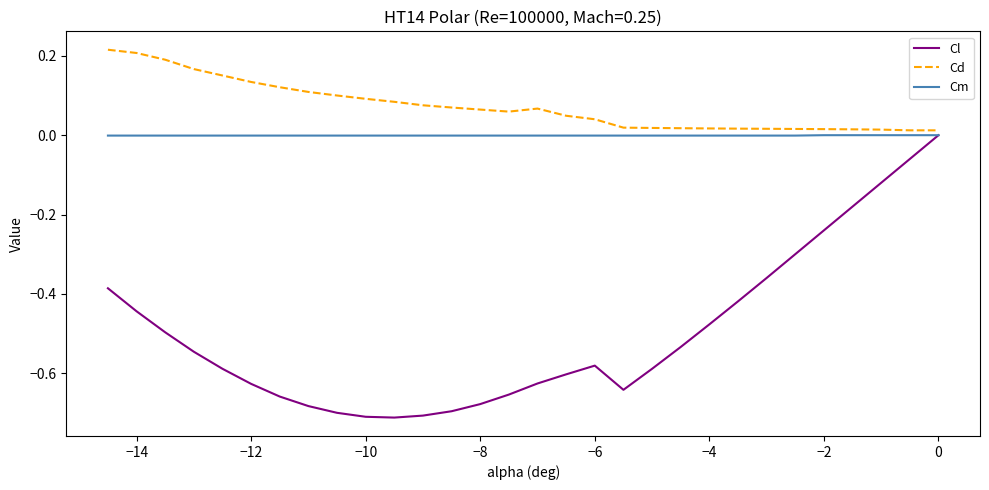

Which series has the widest spread of values?

Cl